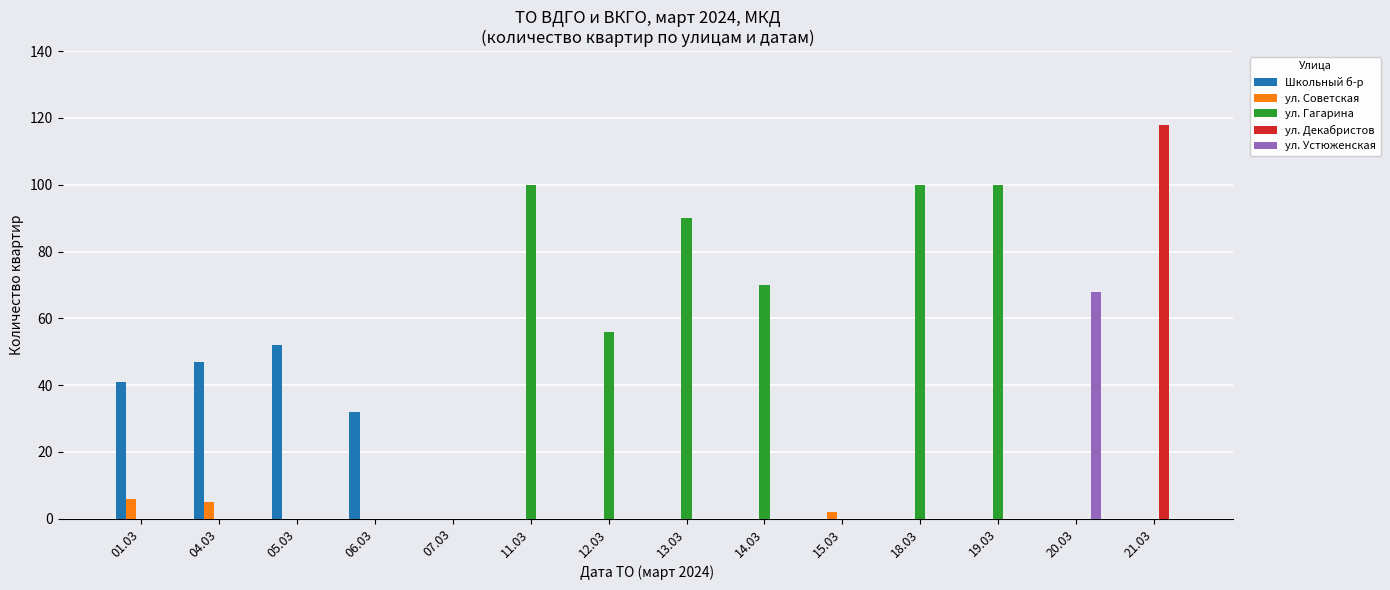

Are the bars grouped side by side (vs. stacked)?

Yes